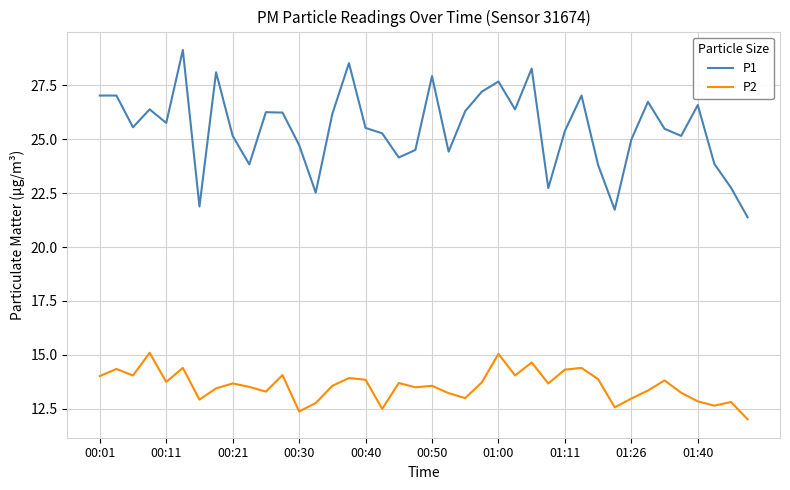

True or false: P1 and P2 intersect in this chart.

False